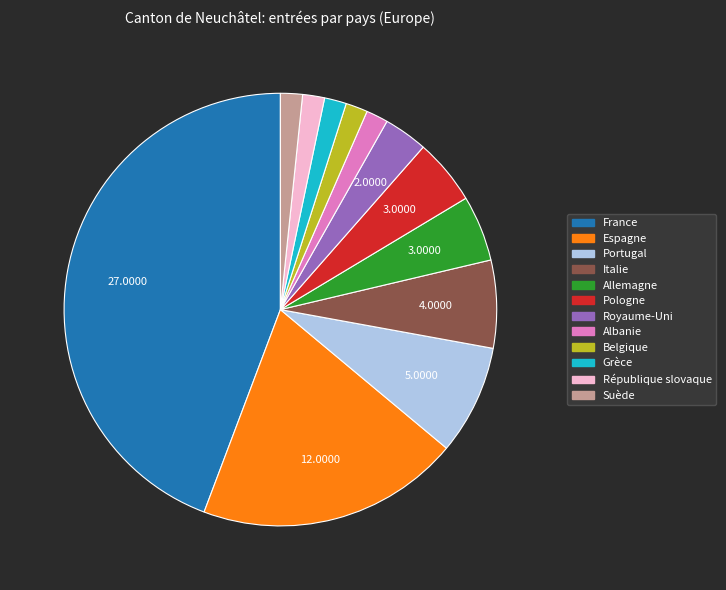

Is there any slice that represents more than half of the pie?

No